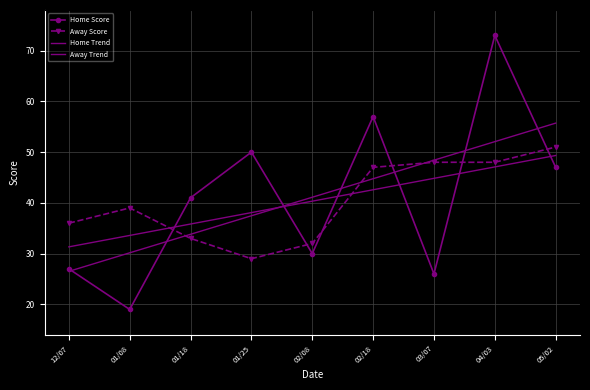

At which label is Away Score closest to 40?

01/08